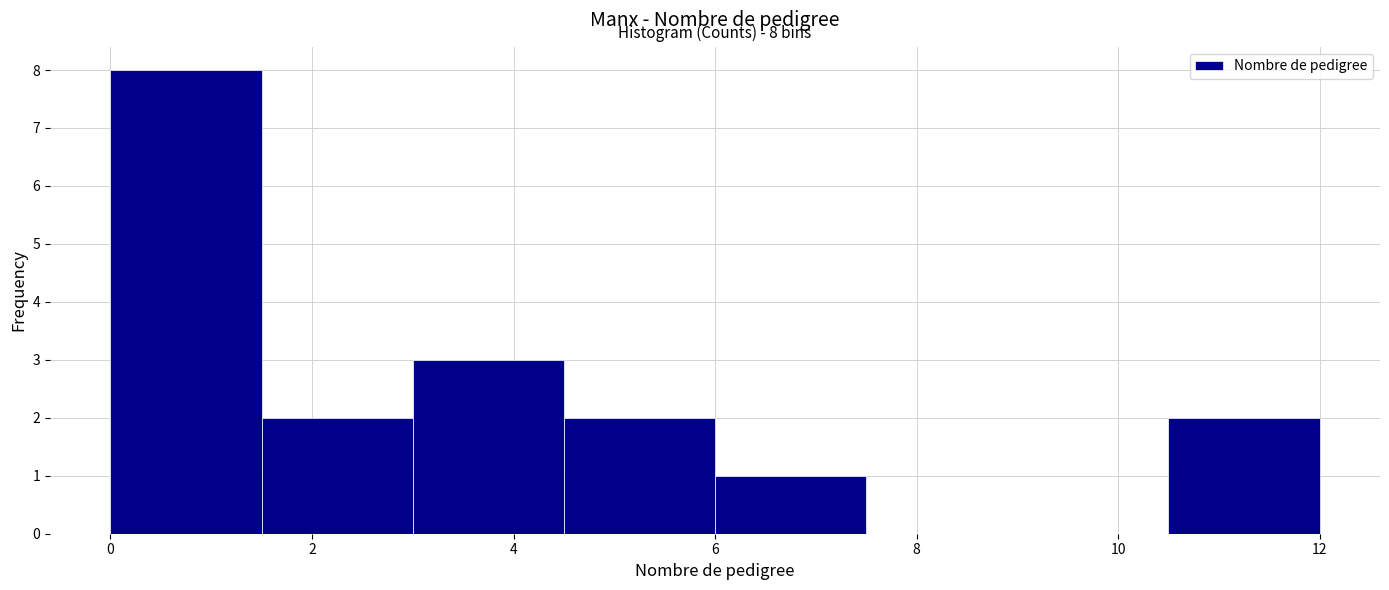

Over which range of the x-axis is the bar tallest?

0.0 to 1.5